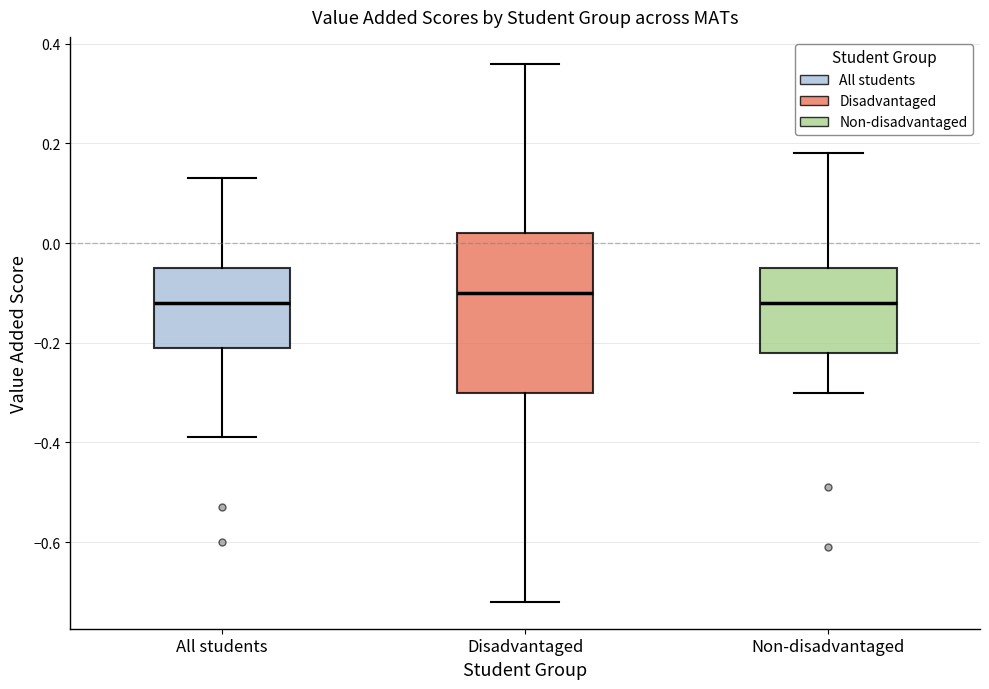

Reading left to right, transcribe this box plot: for each box, give where its median line is, the range the box spans, and where its two whiskers end, as read against the y-axis. The values are not printed on the chart, so give them approximately, as read against the axis.

All students: median -0.12, box -0.20 to -0.04, whiskers -0.38 to 0.14
Disadvantaged: median -0.10, box -0.30 to 0.02, whiskers -0.72 to 0.36
Non-disadvantaged: median -0.12, box -0.22 to -0.04, whiskers -0.30 to 0.18